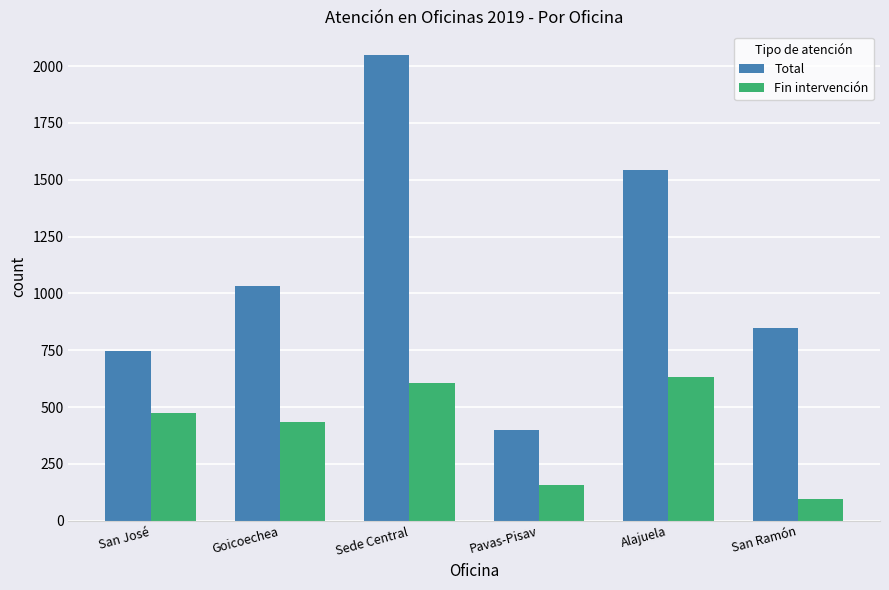

Which series has the largest range (max minus min)?

Total